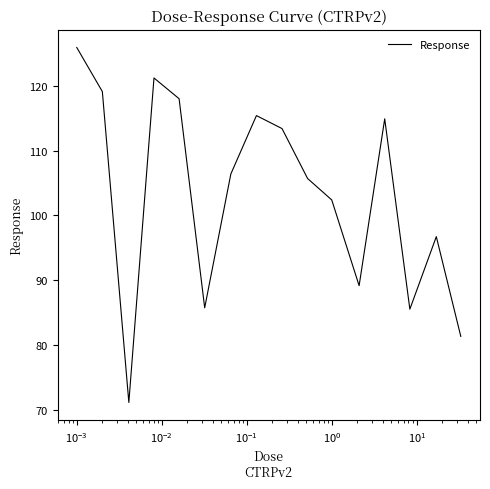

Does the chart have visible grid lines?

No